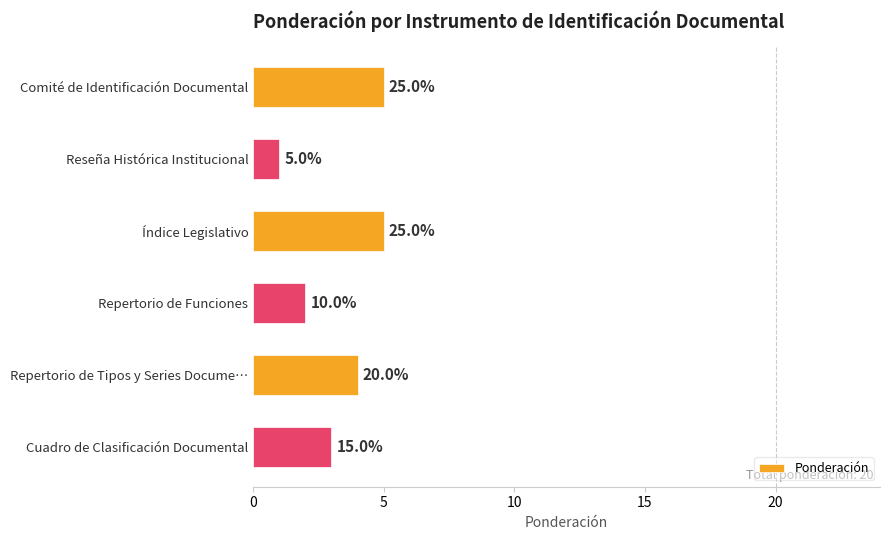

Are the bars horizontal?

Yes